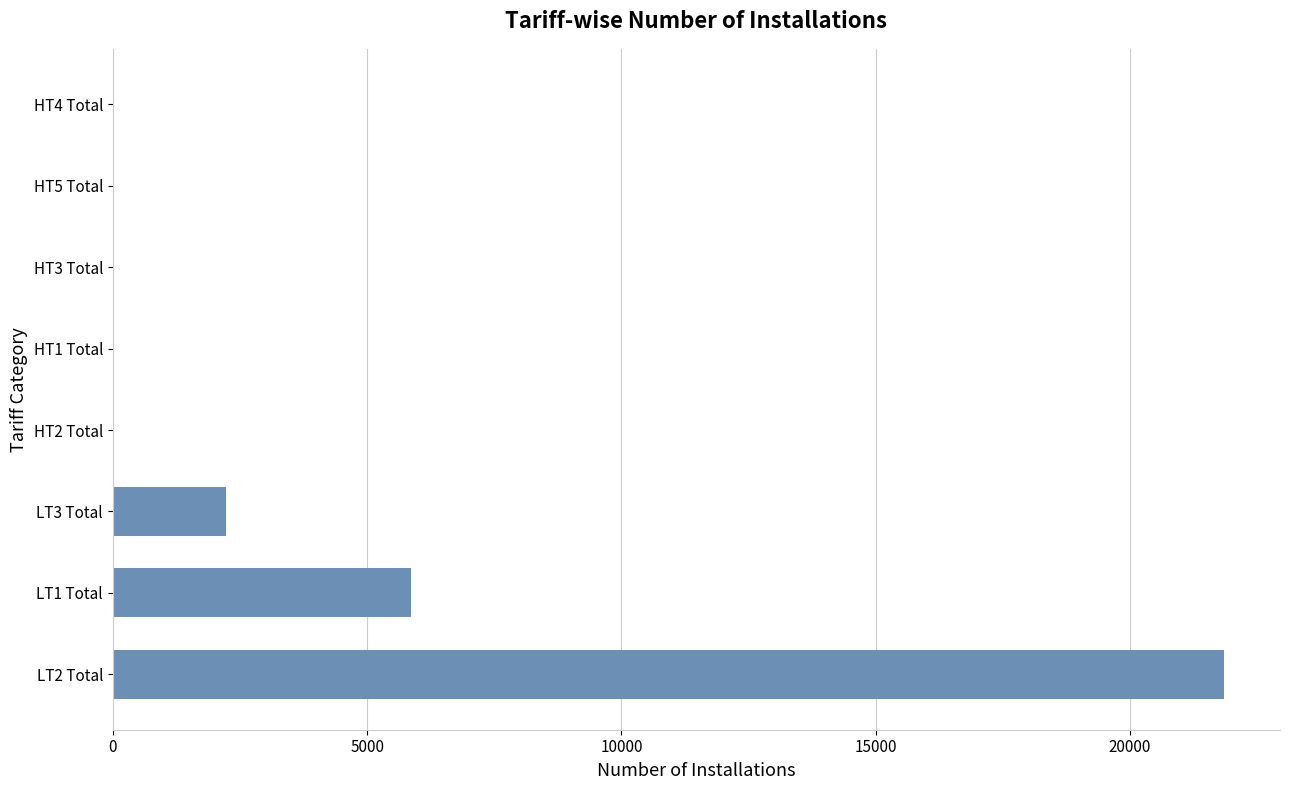

What is the sum of all values?

29966